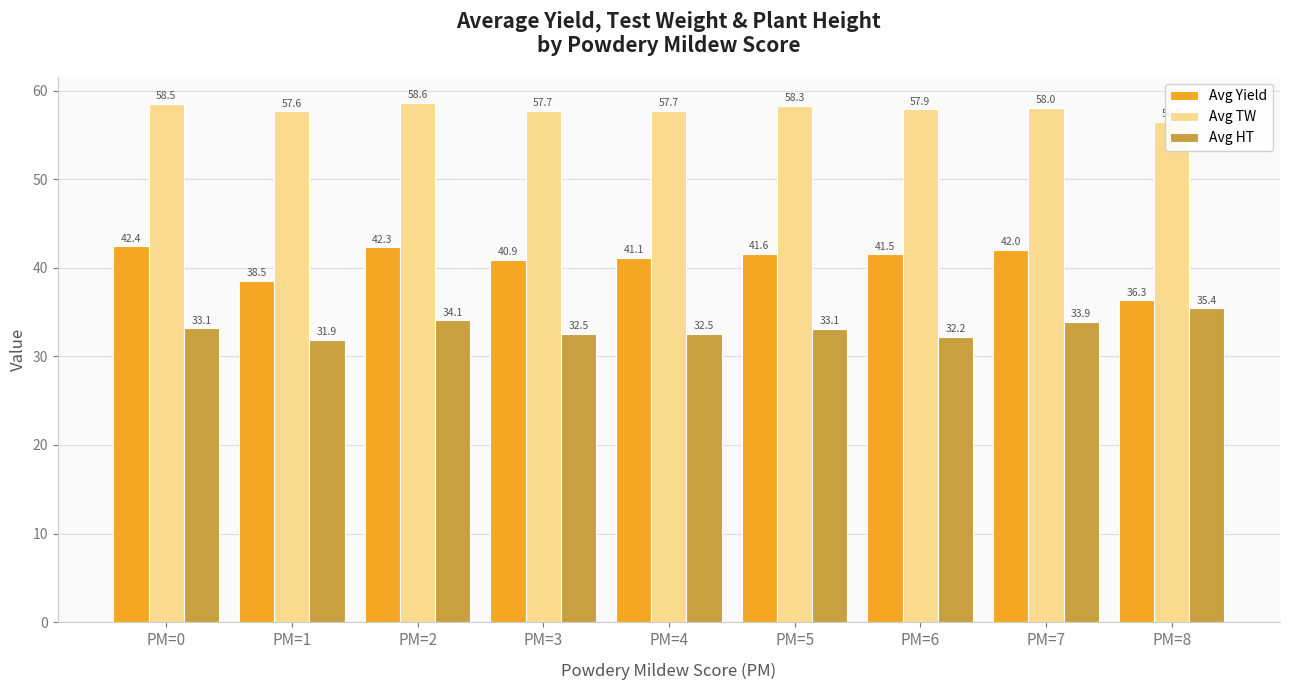

What is the difference between the maximum and minimum values in the Avg Yield series?

6.1